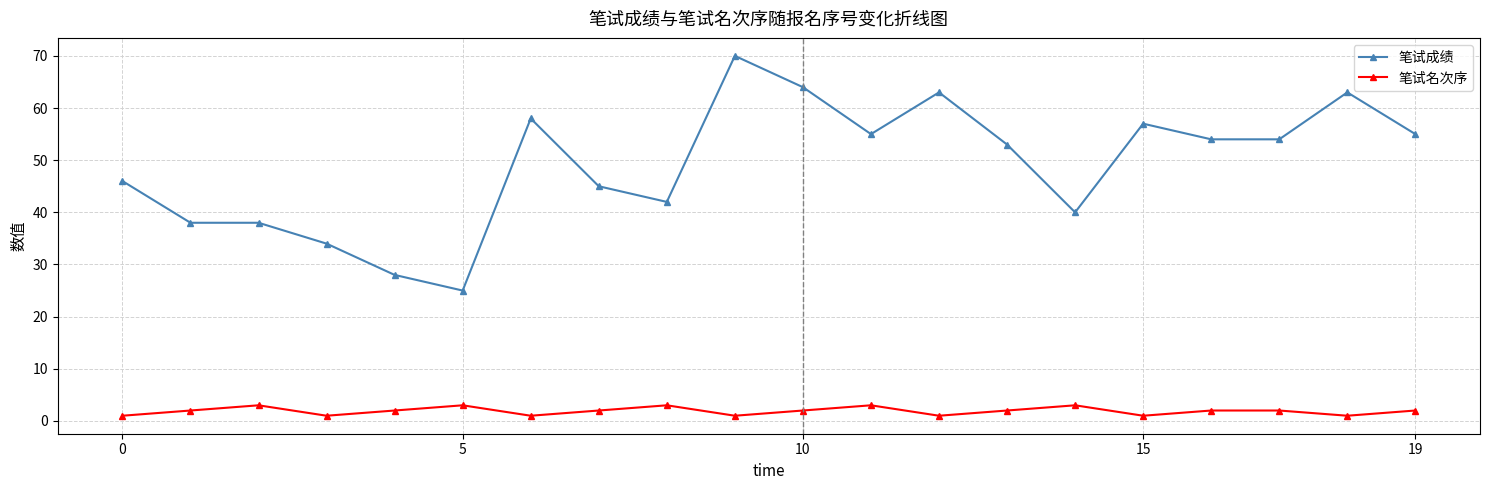

True or false: 笔试成绩 and 笔试名次序 cross at least once.

False